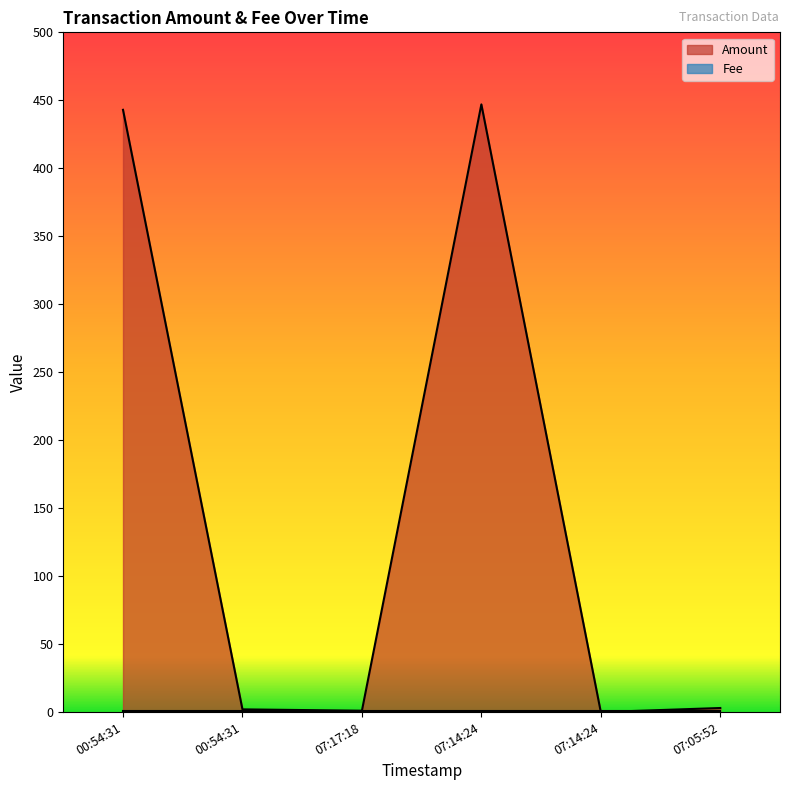

Approximately how many times larger is the value at 07:14:24 compared to 00:54:31?

1.0